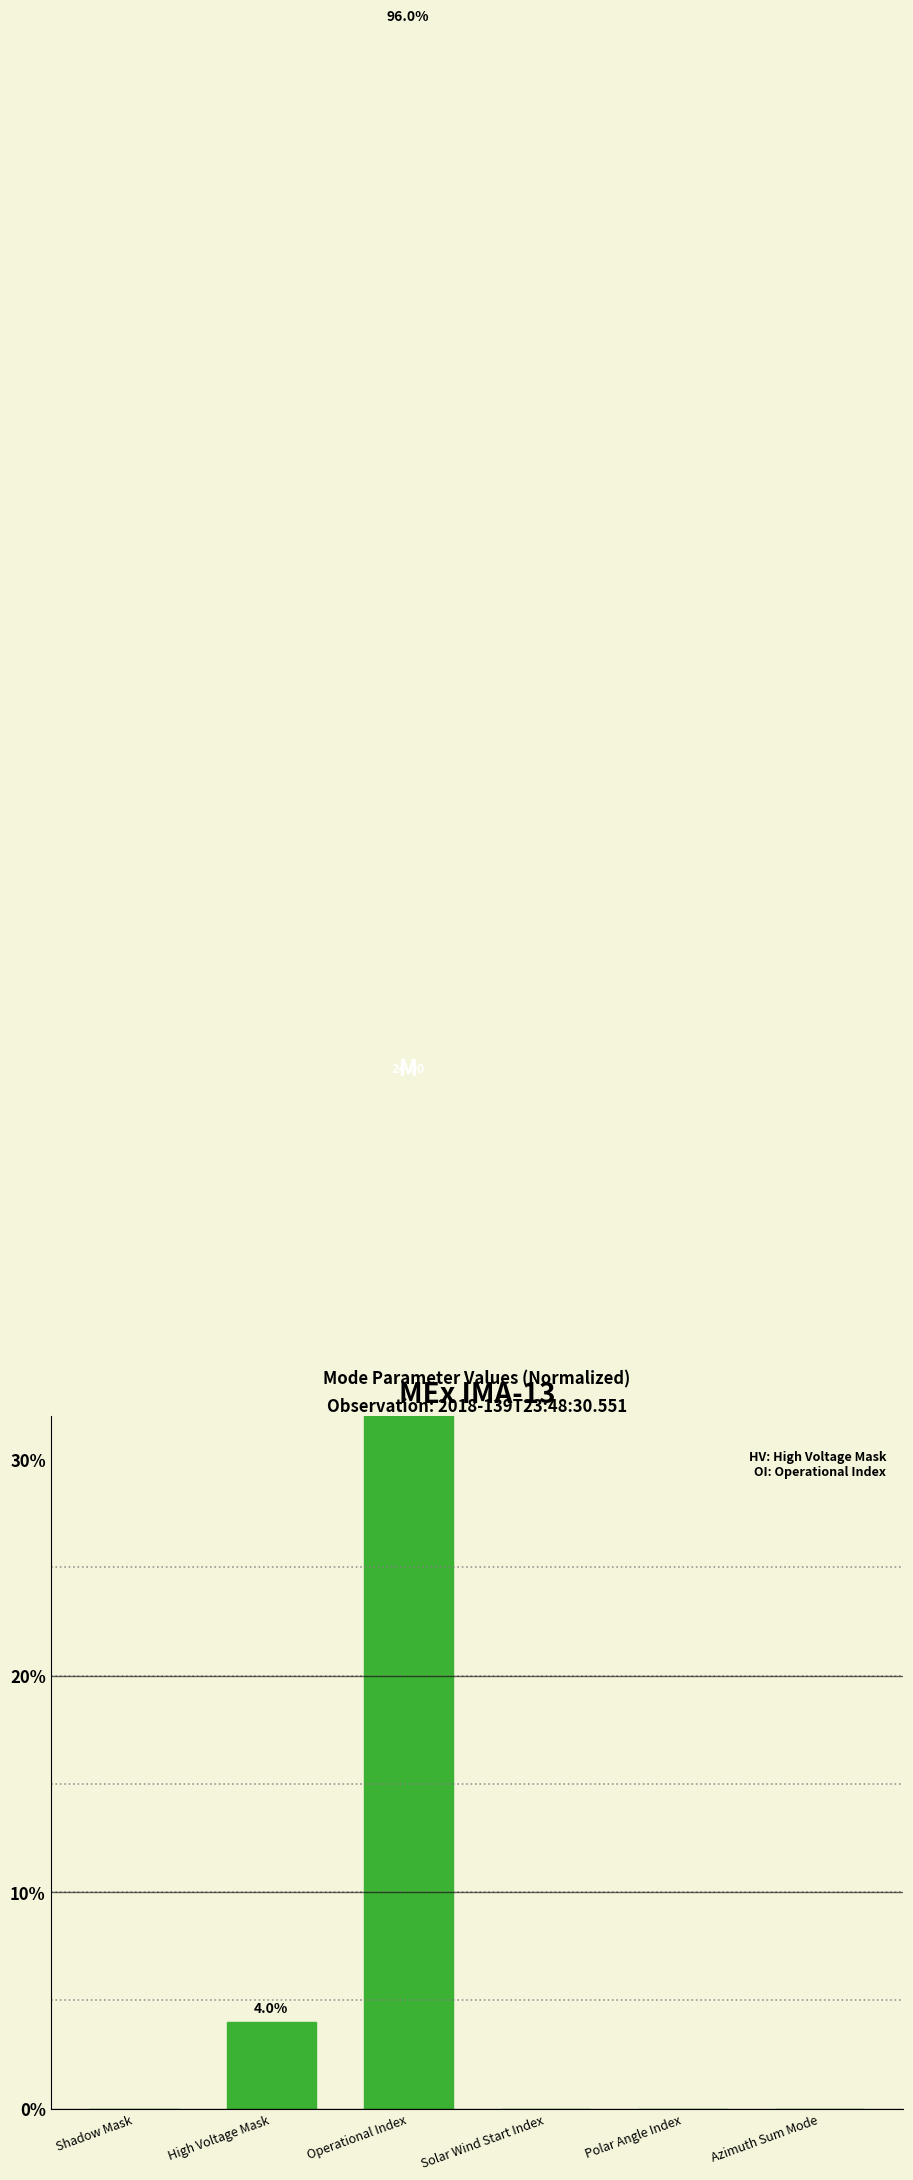

How many series are shown in this chart?

1